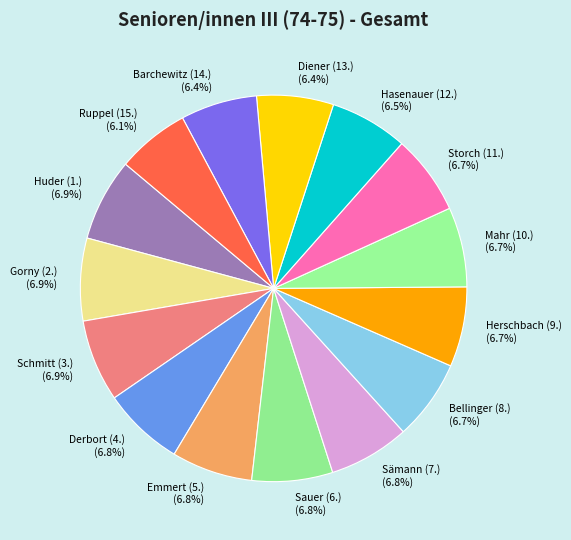

Approximately how many times larger is the value at Gorny (2.) compared to Sauer (6.)?

1.0